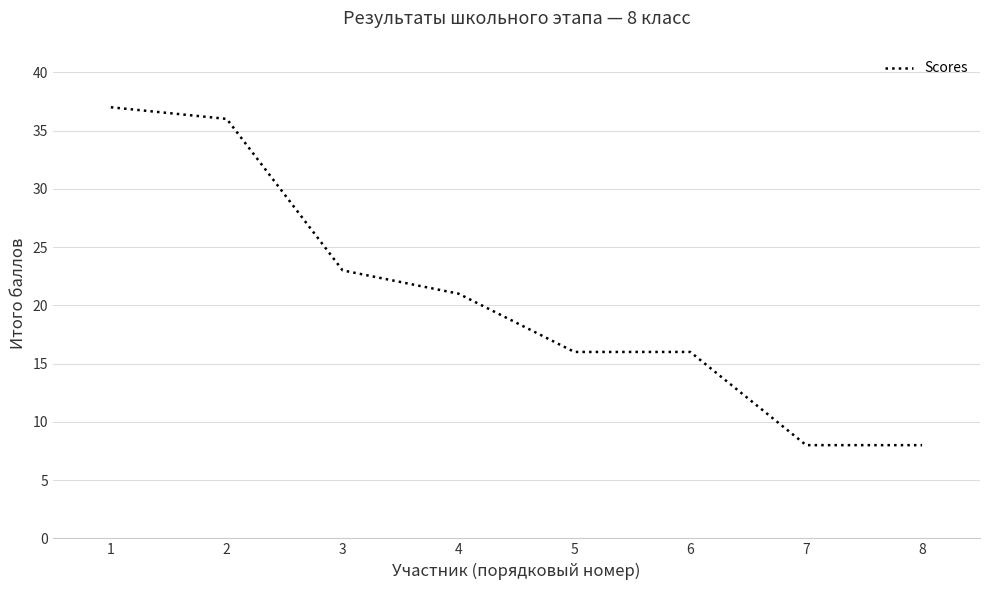

Which category has the highest value across all series?

1